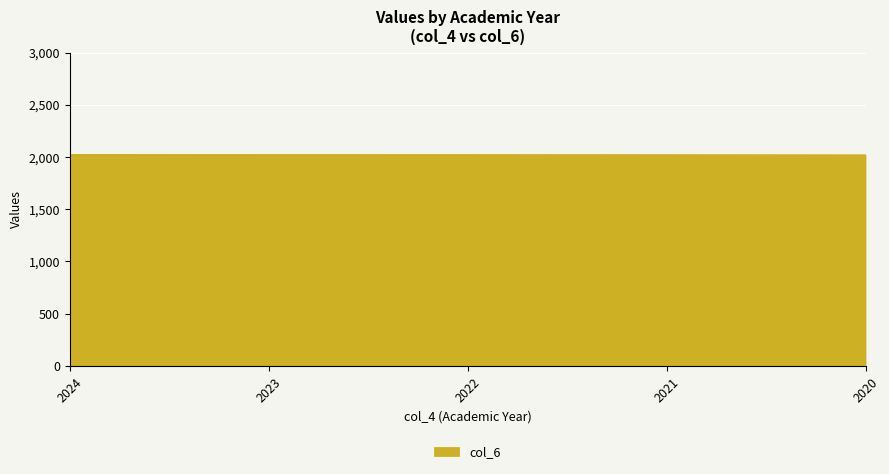

Approximately how many times larger is the value at 2024 compared to 2022?

1.0